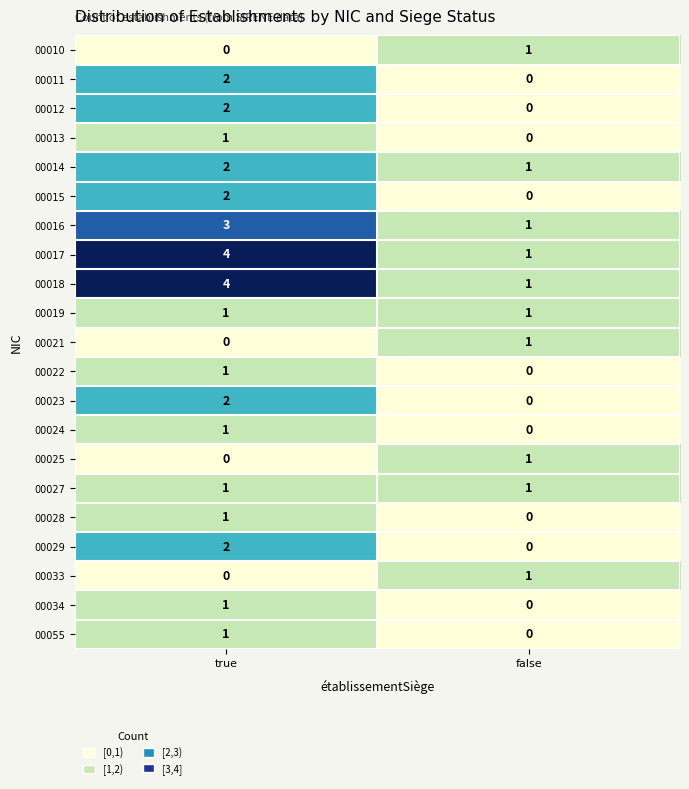

What is the spread (max minus min) of values at true?

4